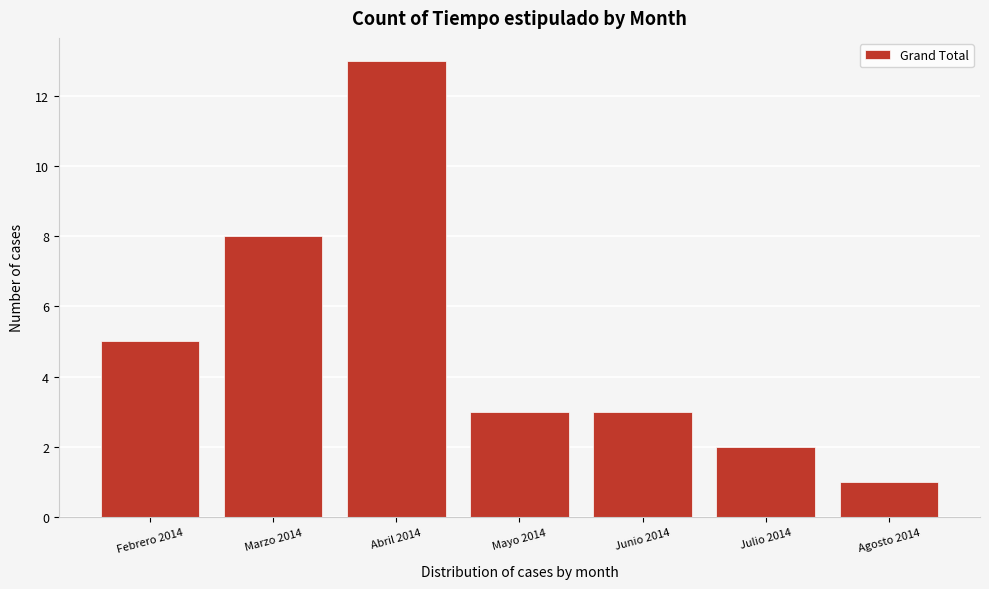

Reading left to right, transcribe all the data shown in this chart.

Febrero 2014=5	Marzo 2014=8	Abril 2014=13	Mayo 2014=3	Junio 2014=3	Julio 2014=2	Agosto 2014=1